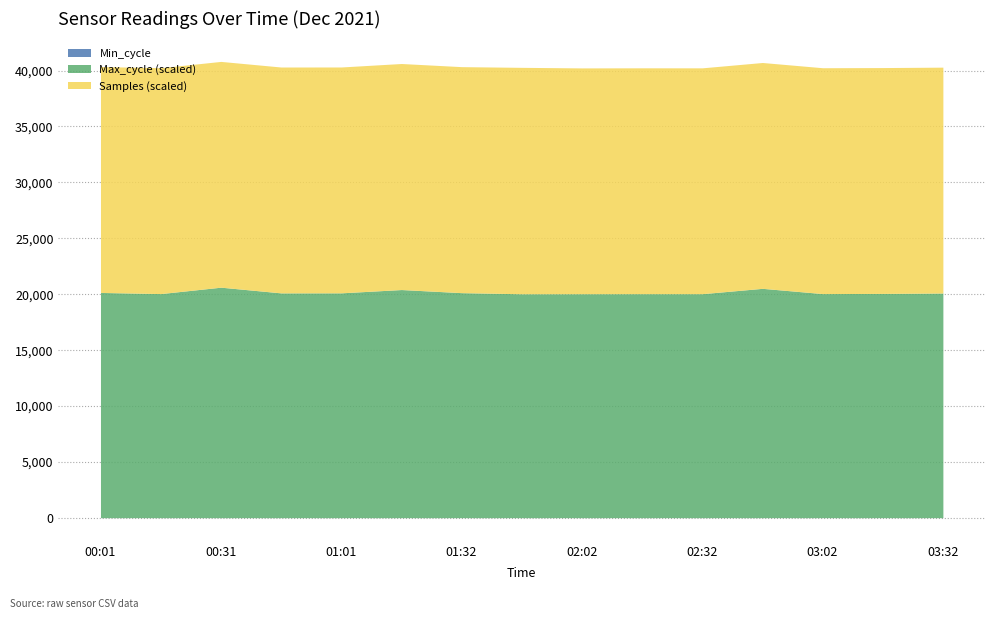

True or false: Samples has more than 0 points higher than both neighbors.

True